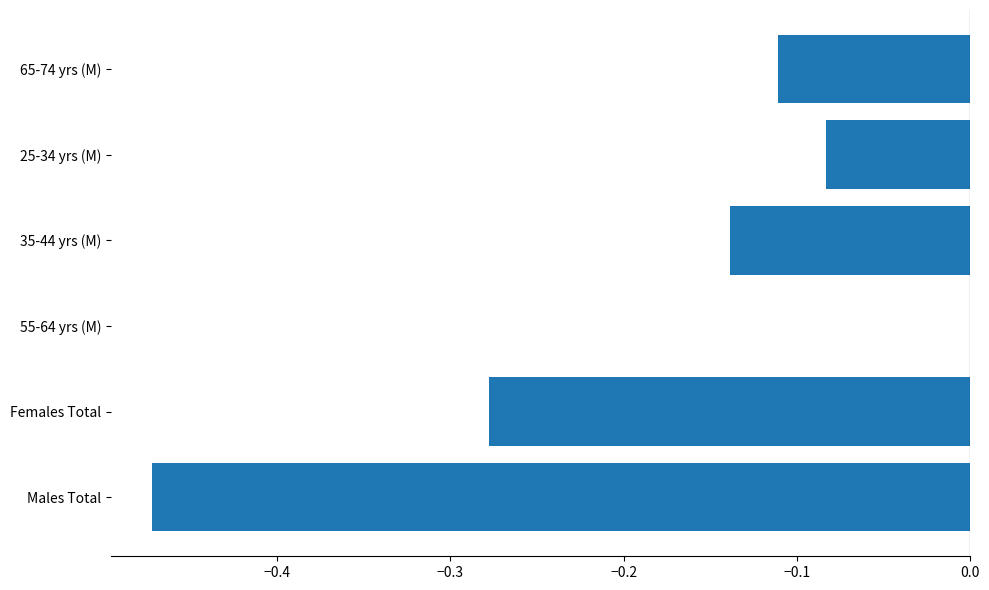

Which has a higher value, 65-74 yrs (M) or Females Total?

65-74 yrs (M)